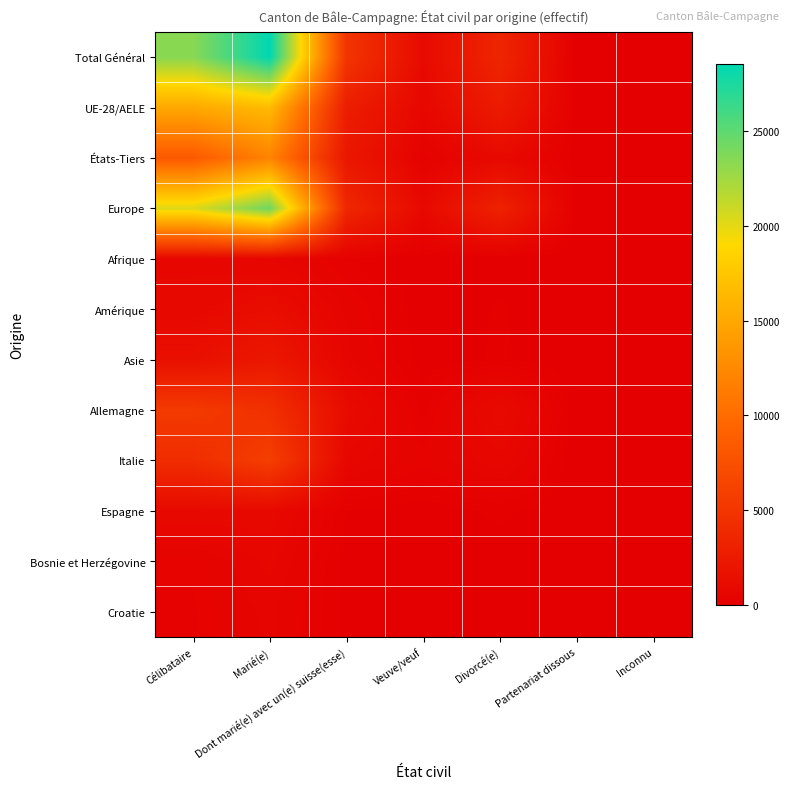

Reading right to left, transcribe all the data shown in this chart.

Total Général: Inconnu=9	Partenariat dissous=33	Divorcé(e)=3492	Veuve/veuf=993	Dont marié(e) avec un(e) suisse(esse)=4956	Marié(e)=28548	Célibataire=23407
UE-28/AELE: Inconnu=7	Partenariat dissous=13	Divorcé(e)=2580	Veuve/veuf=730	Dont marié(e) avec un(e) suisse(esse)=2793	Marié(e)=16564	Célibataire=15044
États-Tiers: Inconnu=2	Partenariat dissous=20	Divorcé(e)=912	Veuve/veuf=263	Dont marié(e) avec un(e) suisse(esse)=2163	Marié(e)=11984	Célibataire=8363
Europe: Inconnu=7	Partenariat dissous=14	Divorcé(e)=3170	Veuve/veuf=920	Dont marié(e) avec un(e) suisse(esse)=3706	Marié(e)=24392	Célibataire=20281
Afrique: Inconnu=1	Partenariat dissous=1	Divorcé(e)=61	Veuve/veuf=14	Dont marié(e) avec un(e) suisse(esse)=226	Marié(e)=574	Célibataire=755
Amérique: Inconnu=1	Partenariat dissous=11	Divorcé(e)=126	Veuve/veuf=18	Dont marié(e) avec un(e) suisse(esse)=462	Marié(e)=1255	Célibataire=822
Asie: Inconnu=0	Partenariat dissous=7	Divorcé(e)=129	Veuve/veuf=39	Dont marié(e) avec un(e) suisse(esse)=537	Marié(e)=2223	Célibataire=1463
Allemagne: Inconnu=3	Partenariat dissous=9	Divorcé(e)=1072	Veuve/veuf=184	Dont marié(e) avec un(e) suisse(esse)=1097	Marié(e)=4490	Célibataire=5456
Italie: Inconnu=2	Partenariat dissous=1	Divorcé(e)=724	Veuve/veuf=384	Dont marié(e) avec un(e) suisse(esse)=696	Marié(e)=5857	Célibataire=4213
Espagne: Inconnu=0	Partenariat dissous=0	Divorcé(e)=142	Veuve/veuf=29	Dont marié(e) avec un(e) suisse(esse)=109	Marié(e)=897	Célibataire=930
Bosnie et Herzégovine: Inconnu=0	Partenariat dissous=0	Divorcé(e)=49	Veuve/veuf=26	Dont marié(e) avec un(e) suisse(esse)=74	Marié(e)=656	Célibataire=349
Croatie: Inconnu=0	Partenariat dissous=0	Divorcé(e)=52	Veuve/veuf=13	Dont marié(e) avec un(e) suisse(esse)=76	Marié(e)=537	Célibataire=321